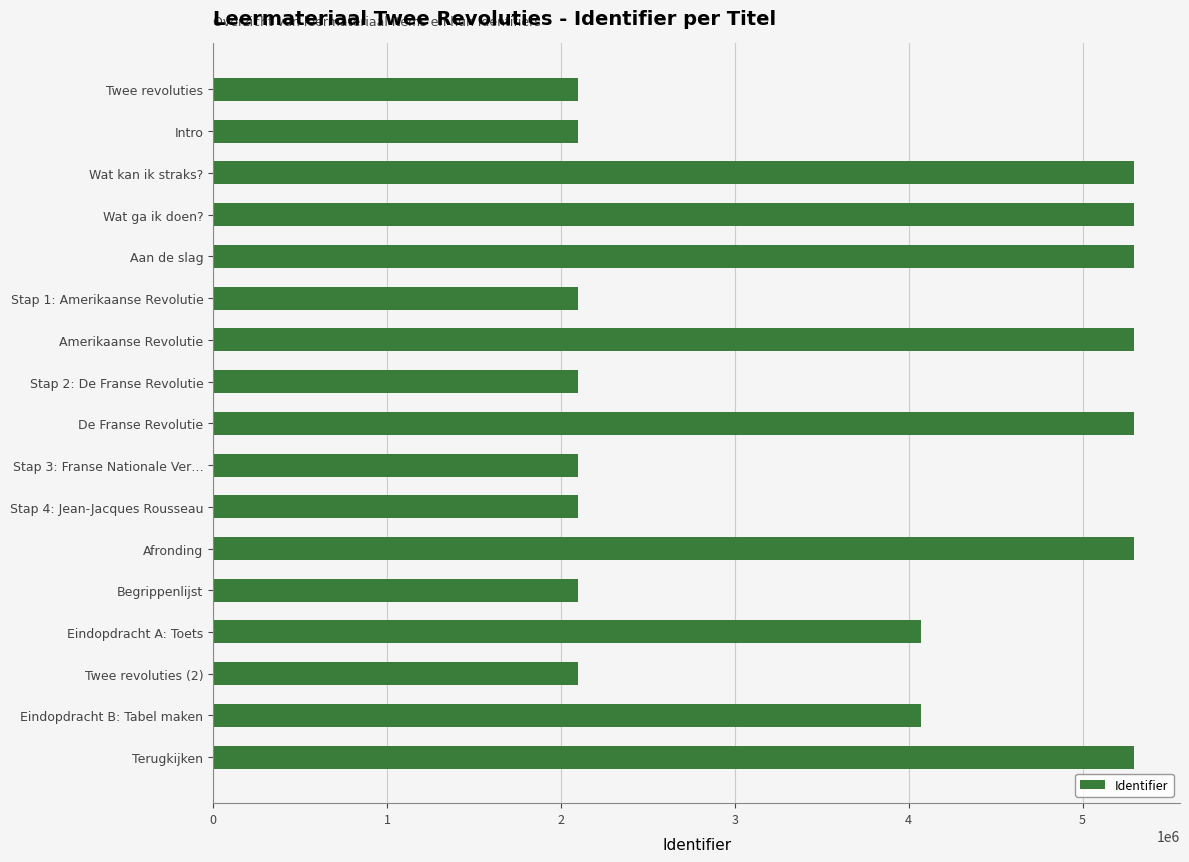

Where is the data nearest to the value 3695845?

Eindopdracht A: Toets